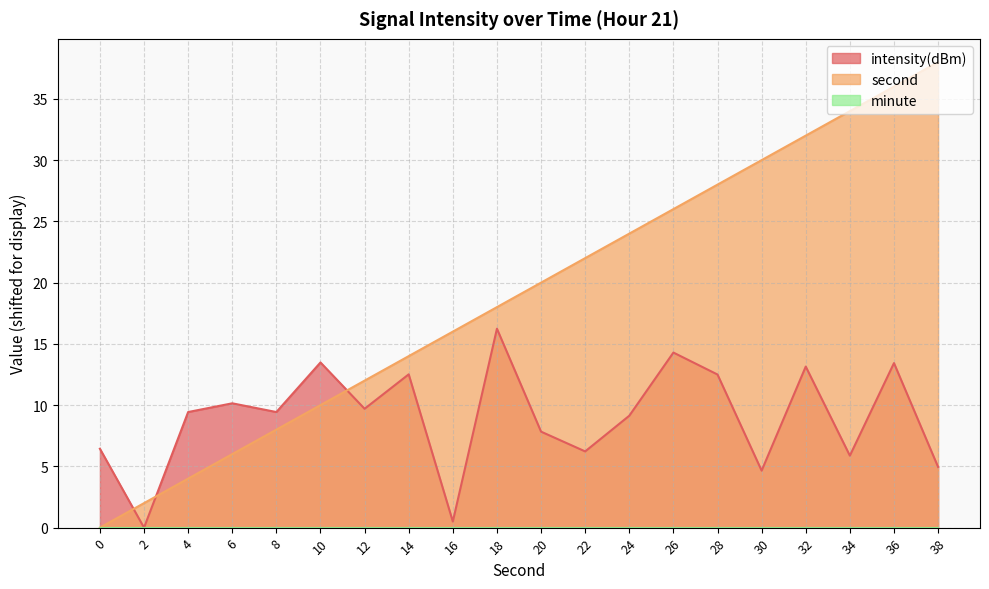

True or false: intensity(dBm) and second_scaled intersect in this chart.

True